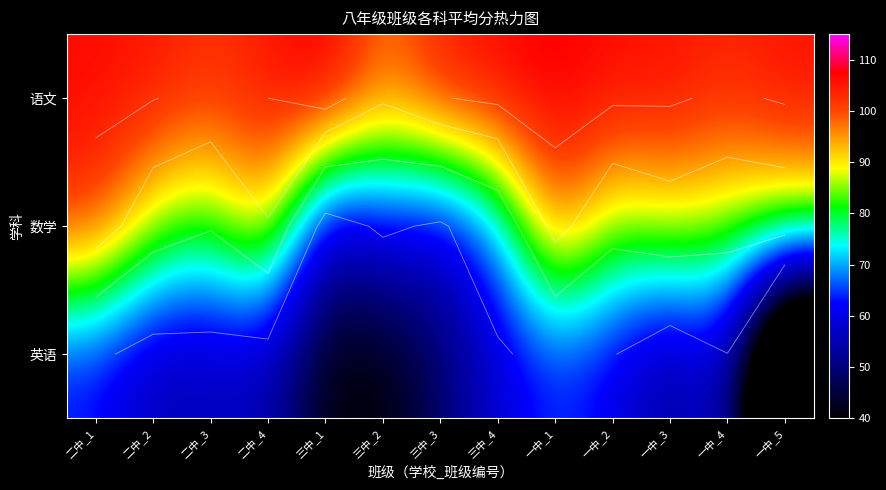

What is the average value of the 语文 series?

105.2